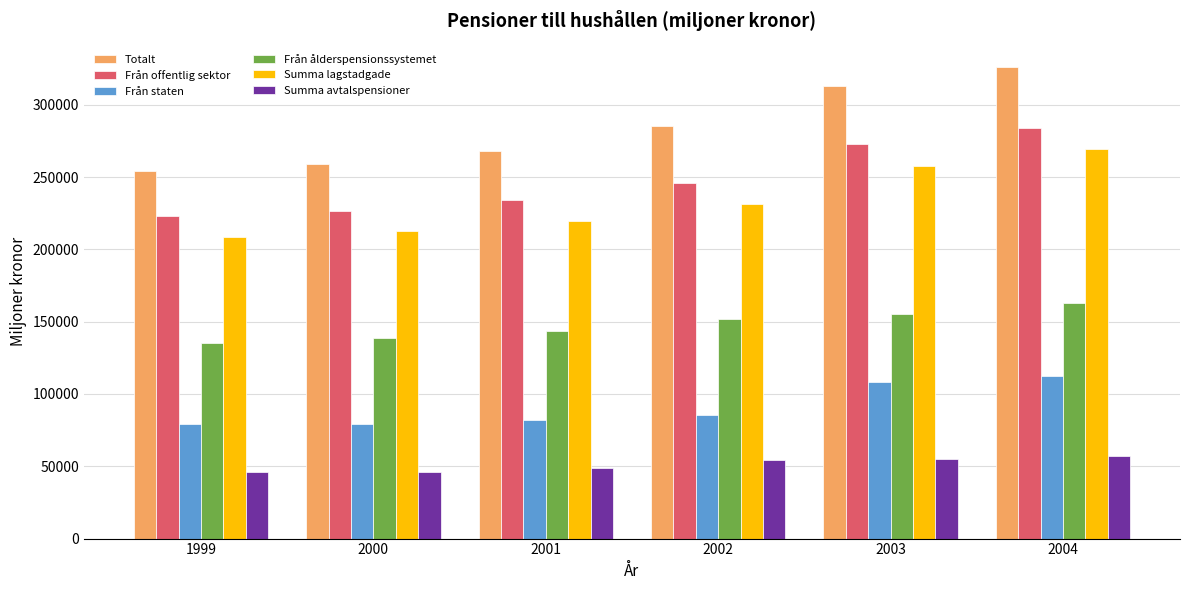

What is the total value across all series at 2001?

996141